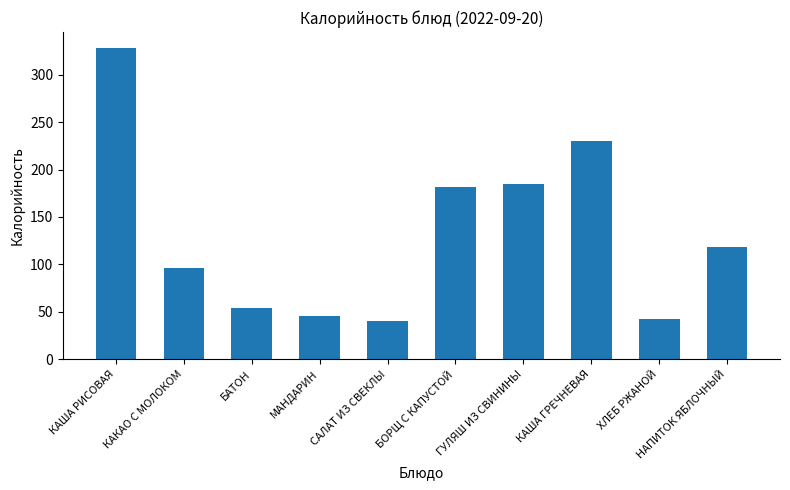

What is the label of the 6th bar from the right?

САЛАТ ИЗ СВЕКЛЫ